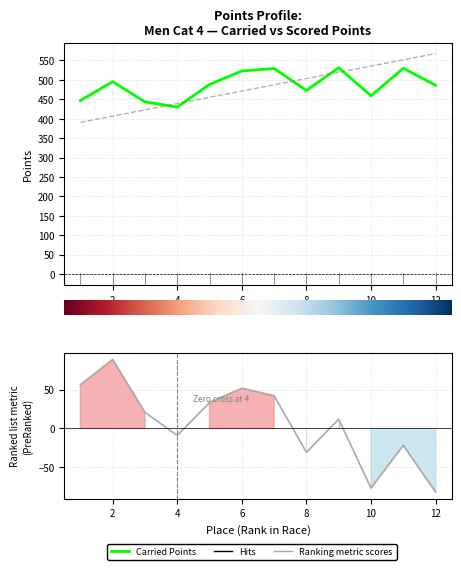

Does the chart have visible grid lines?

Yes